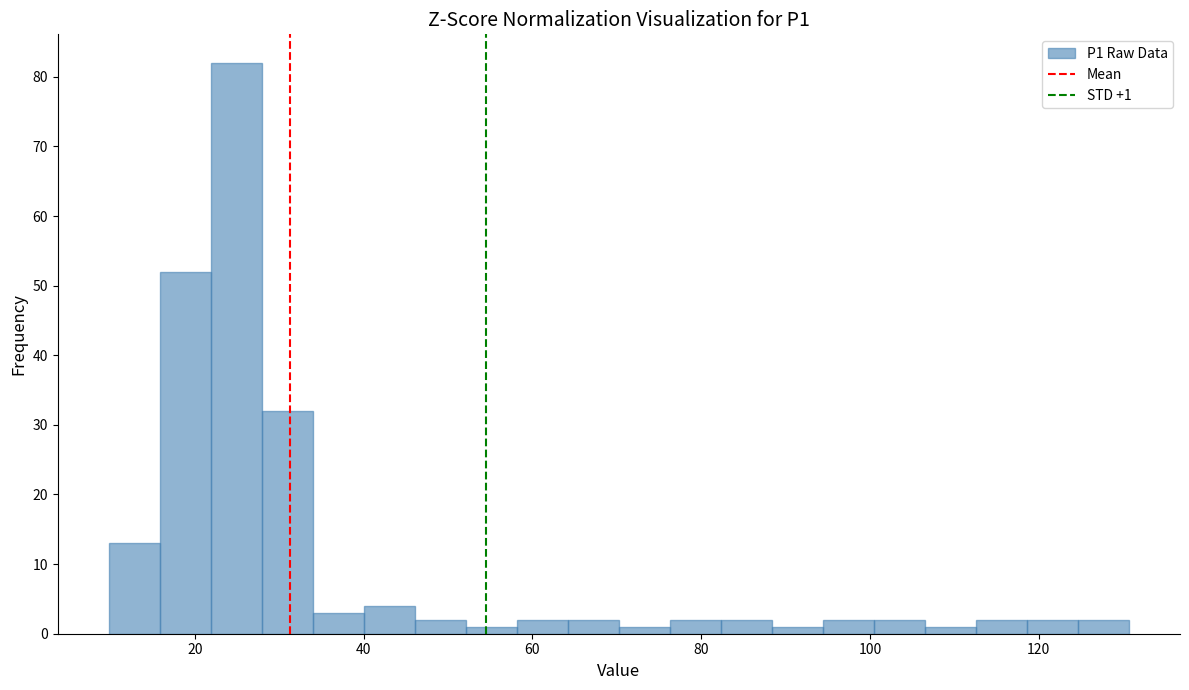

Read against the x-axis, roughly where is the centre of the tallest bar?

24